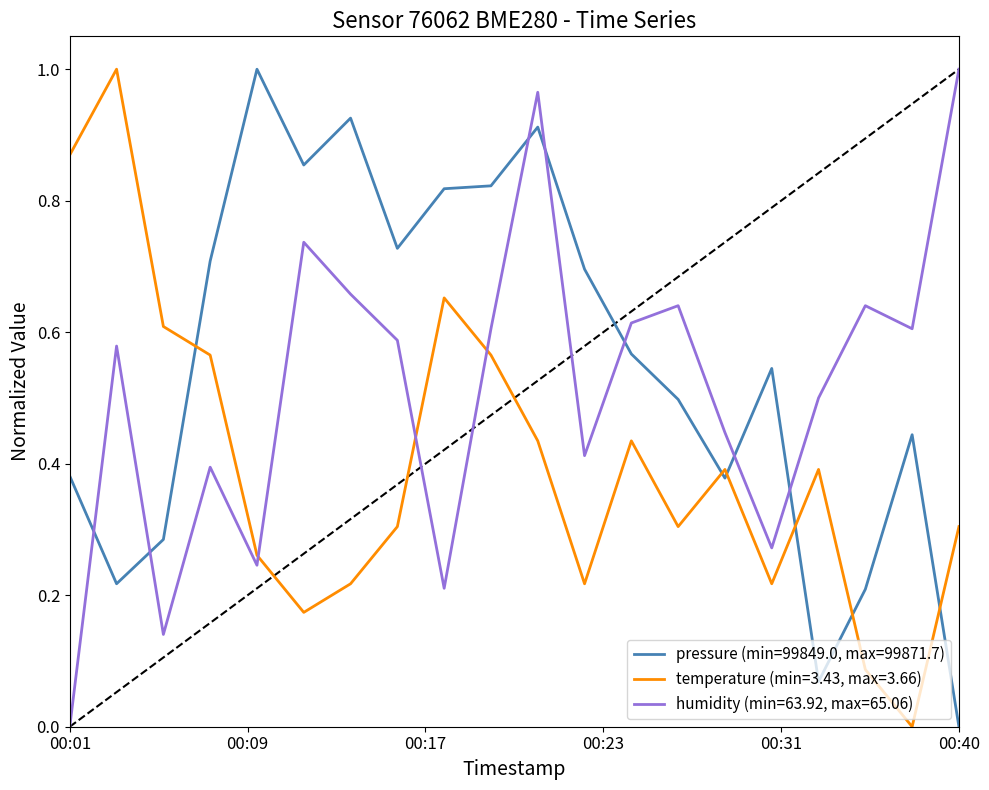

How many intersections are there between humidity (min=63.92, max=65.06) and temperature (min=3.43, max=3.66)?

3